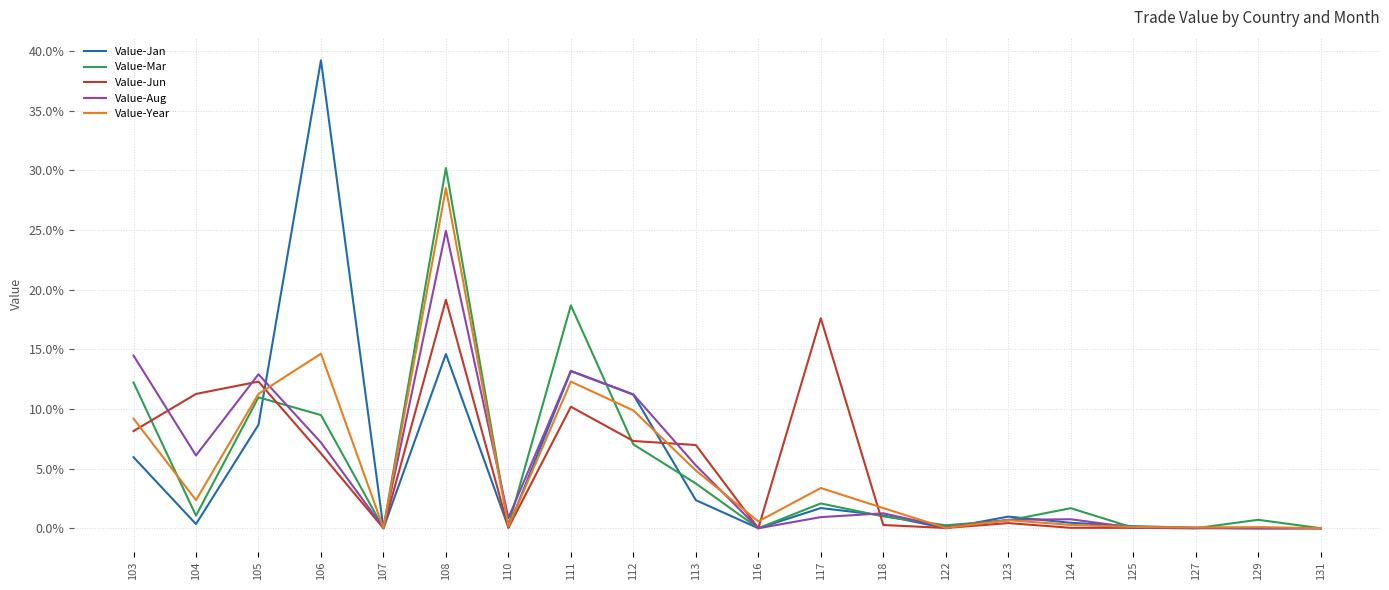

What is the greatest value displayed?

39.2